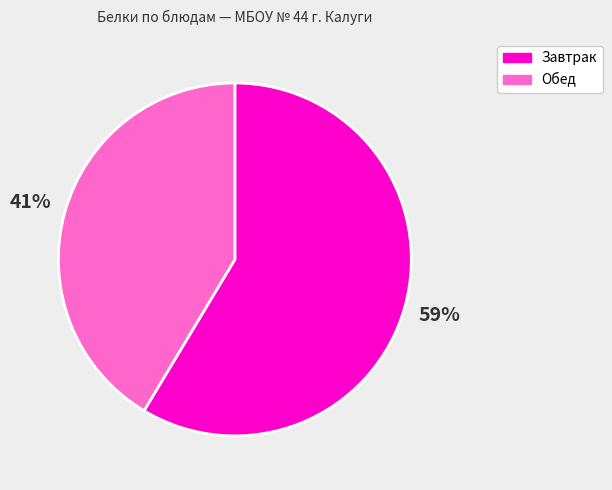

Is there a majority slice in this chart?

Yes